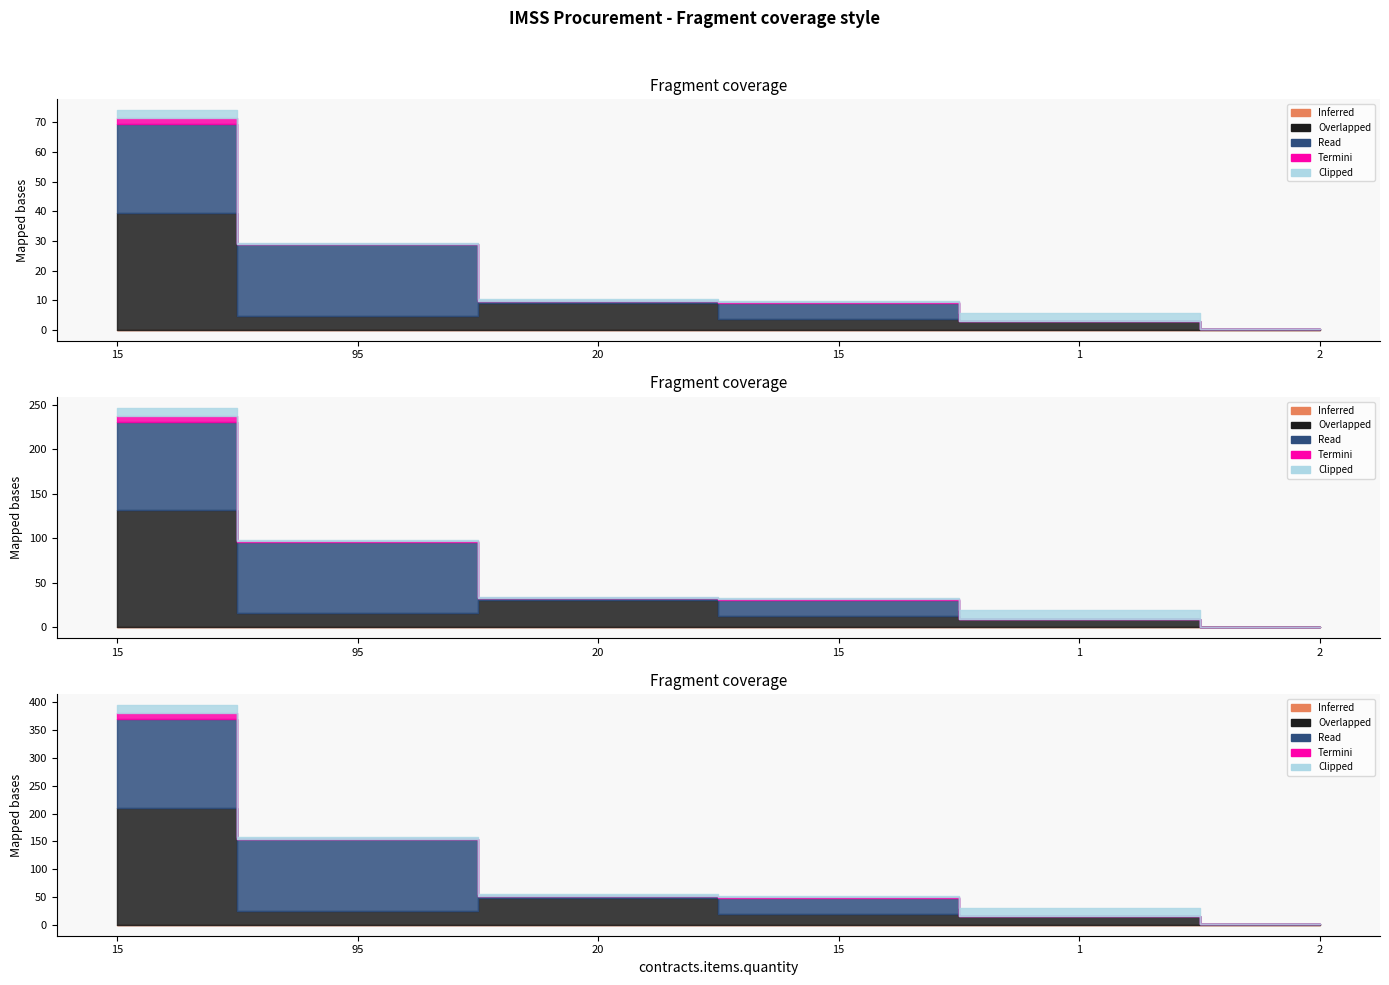

True or false: Clipped and Inferred intersect in this chart.

False